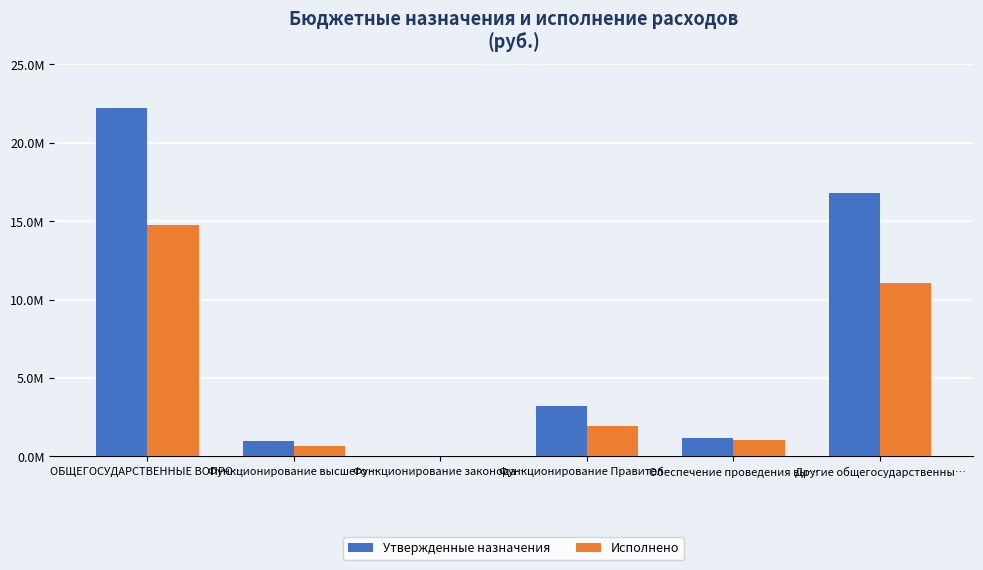

What are all the series names shown in the legend?

Утвержденные назначения, Исполнено